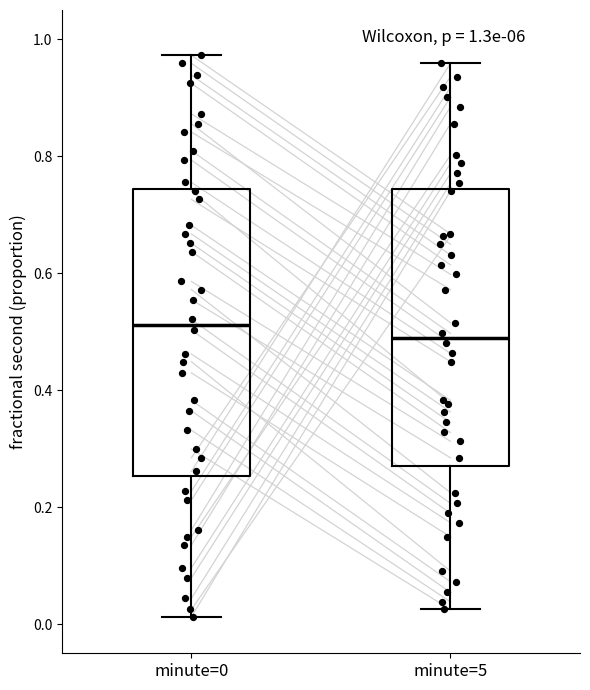

Which box has the highest median line?

minute=0